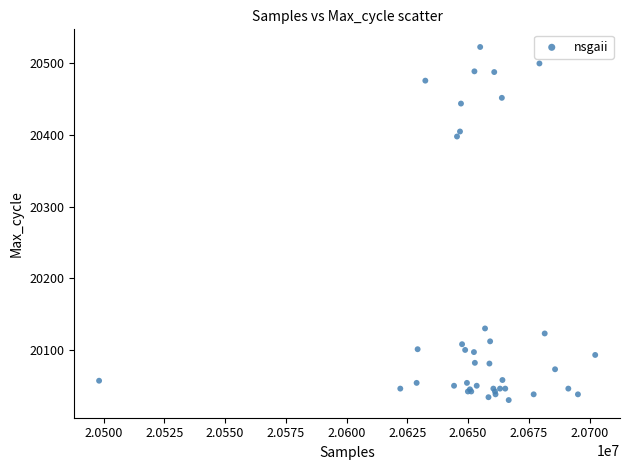

What Y value in the scatter plot is closest to 20276?

20398